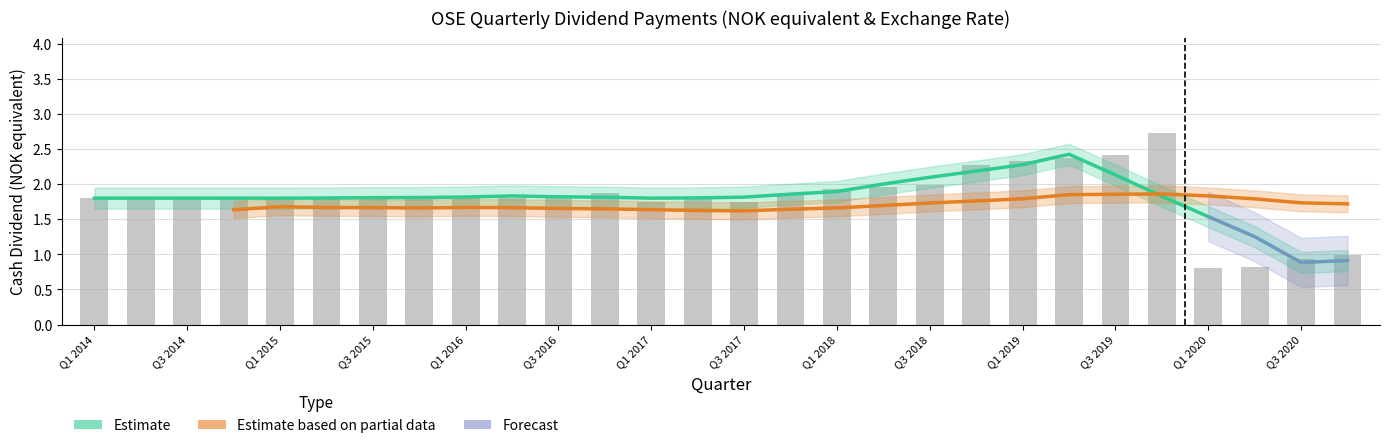

What is the difference between the maximum and second lowest values?

1.9